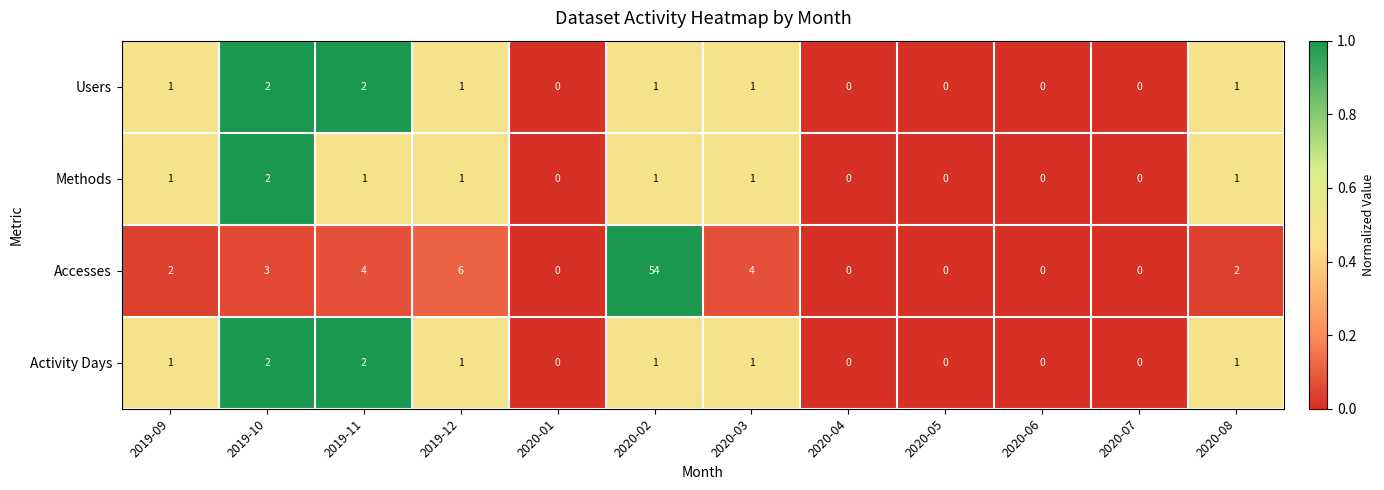

What is the sum of the Activity Days values at 2020-03 and 2019-10?

3